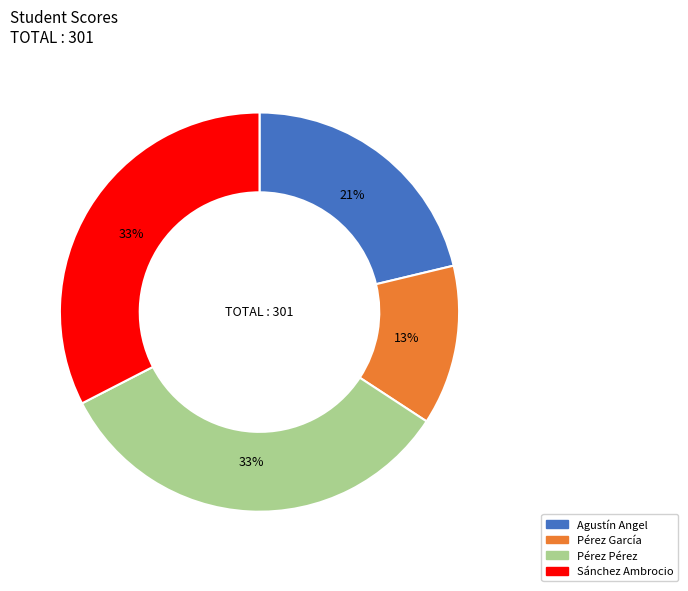

Is there a majority slice in this chart?

No